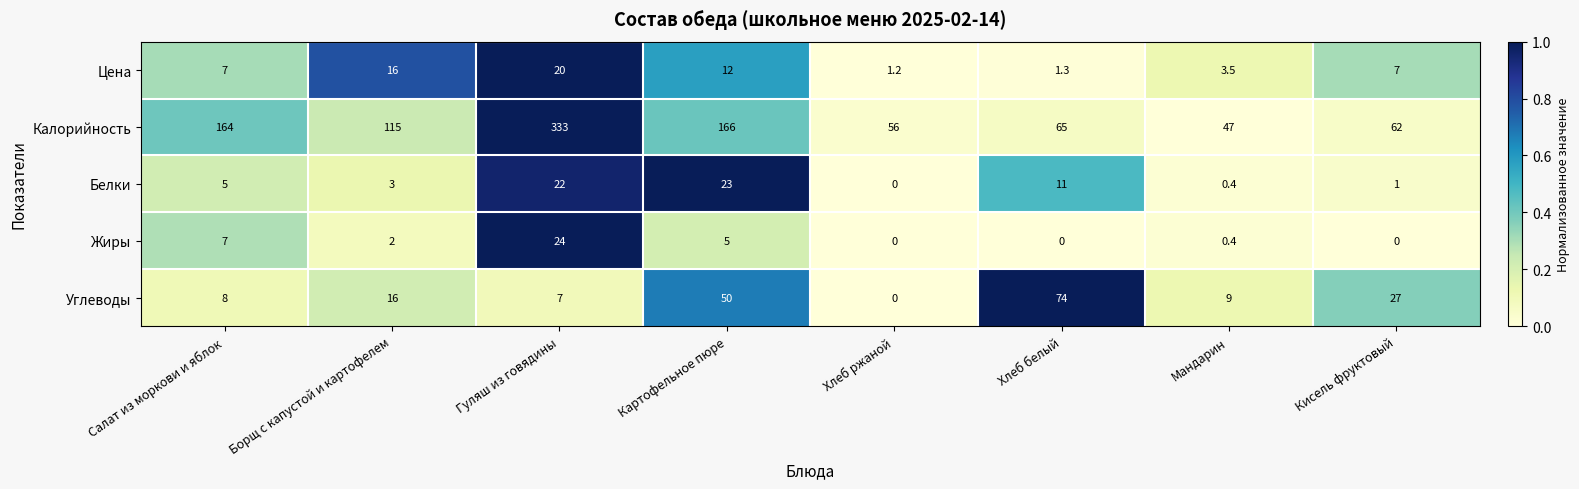

What is the highest value of the Жиры series?

24.0